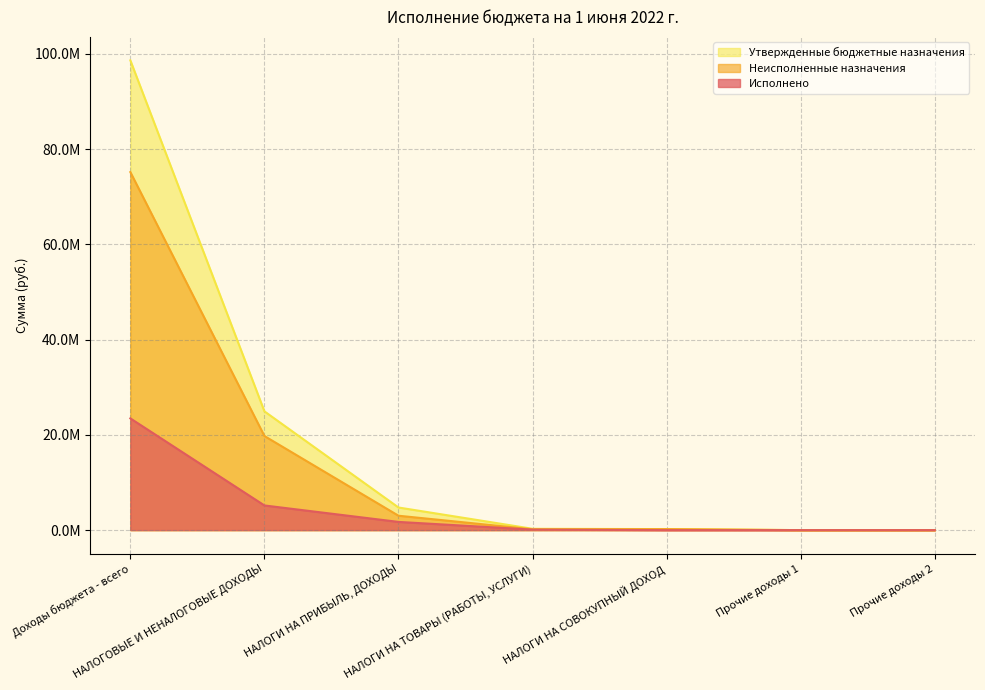

In Неисполненные назначения, how many points are higher than both neighbors (excluding endpoints)?

1